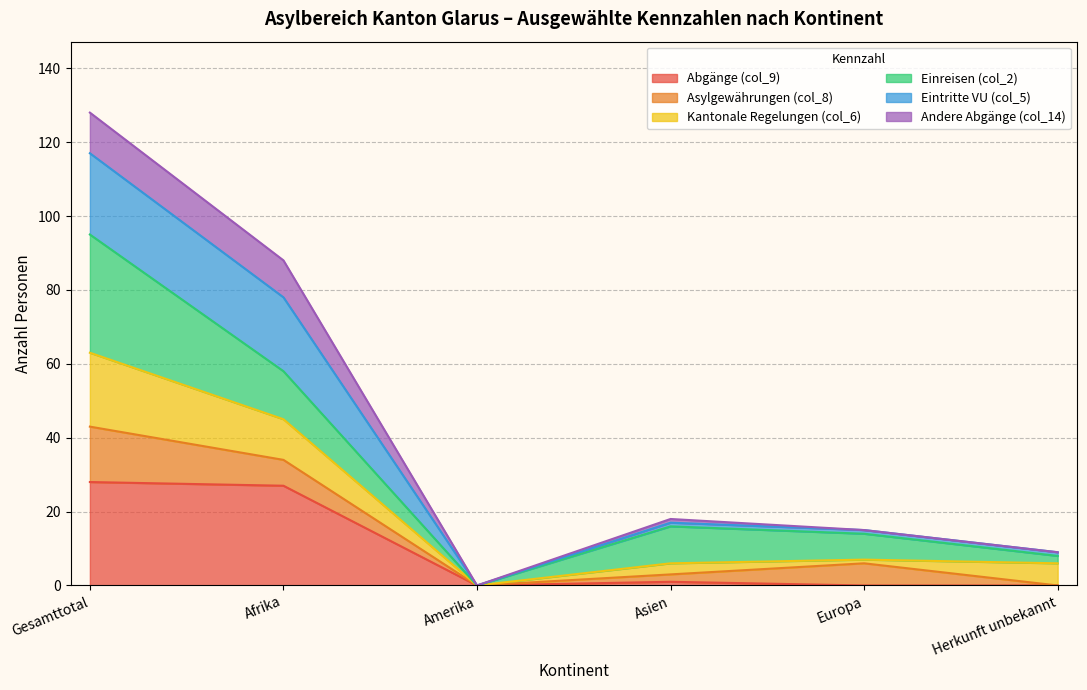

At which category is the sum across all series the highest?

Gesamttotal